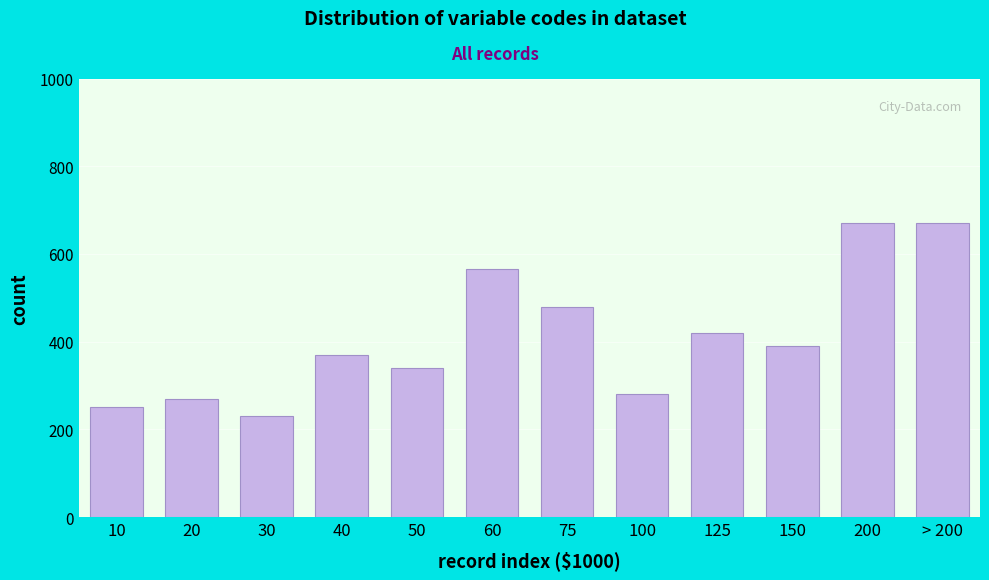

Reading left to right, transcribe all the data shown in this chart.

250	270	230	370	340	565	480	280	420	390	670	670